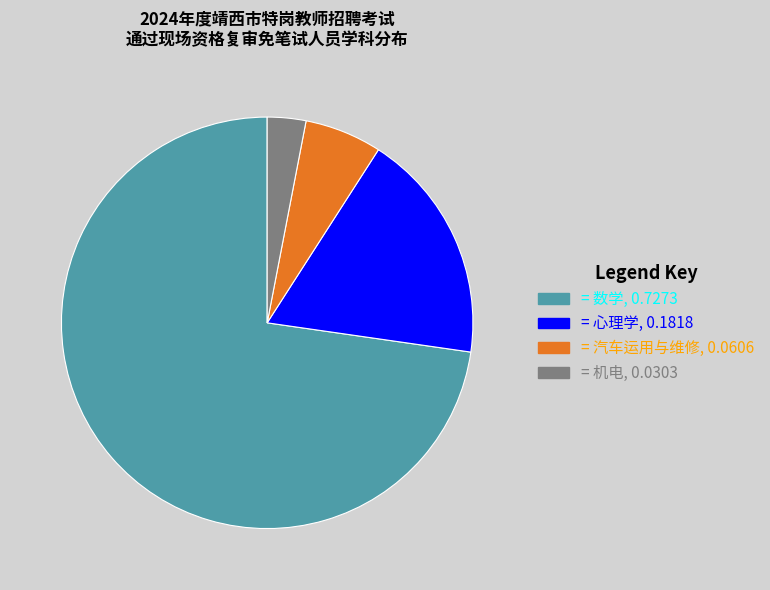

The = 数学, 0.7273 slice represents 73% of the pie. True or false?

True